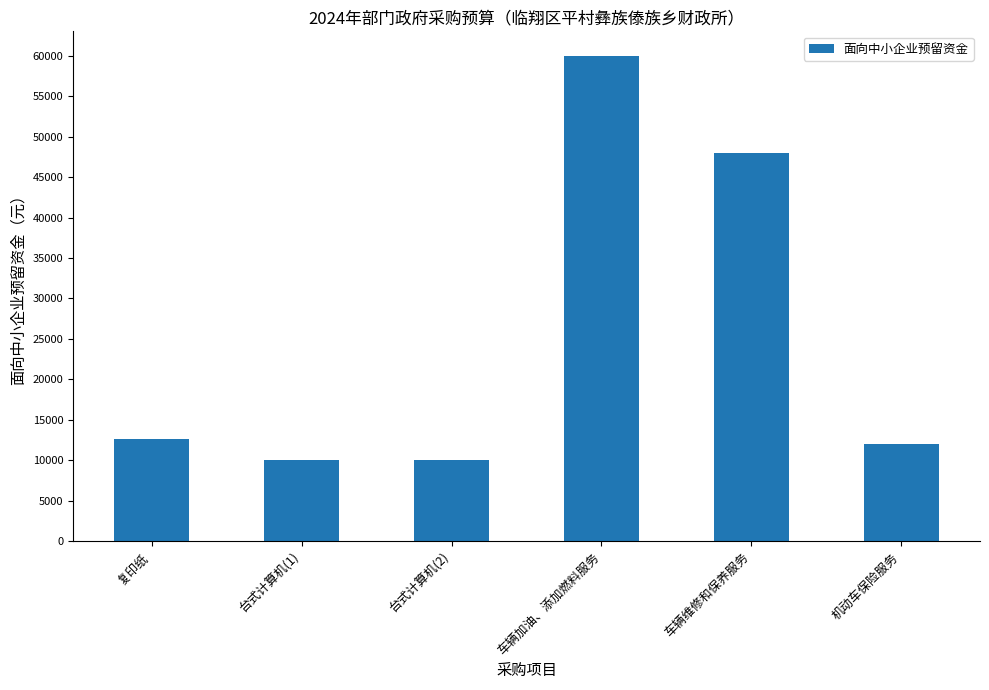

What position from the left is 车辆维修和保养服务?

5